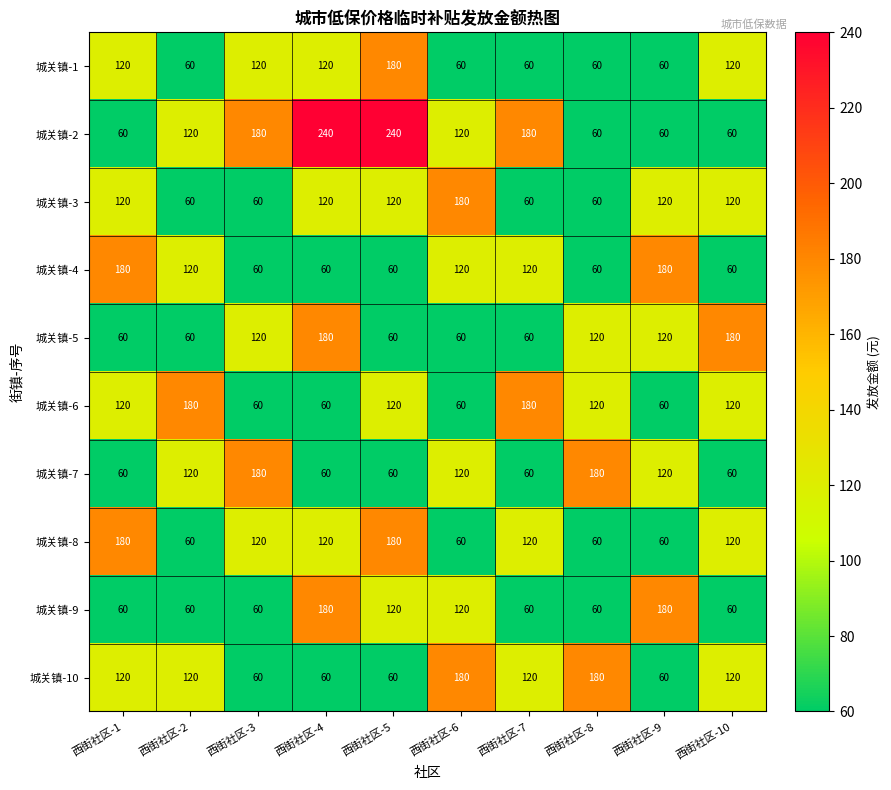

What is the minimum value shown in the chart?

60